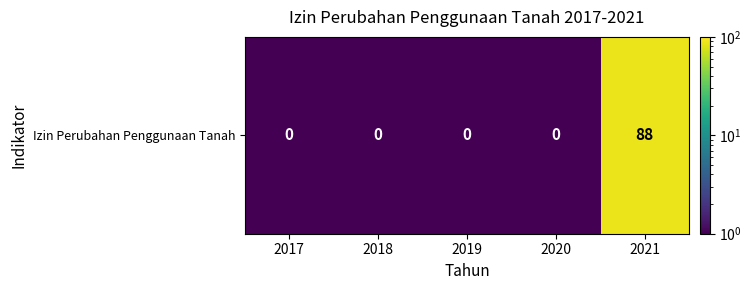

The chart shows a value of 0.2 at 2019. True or false?

False